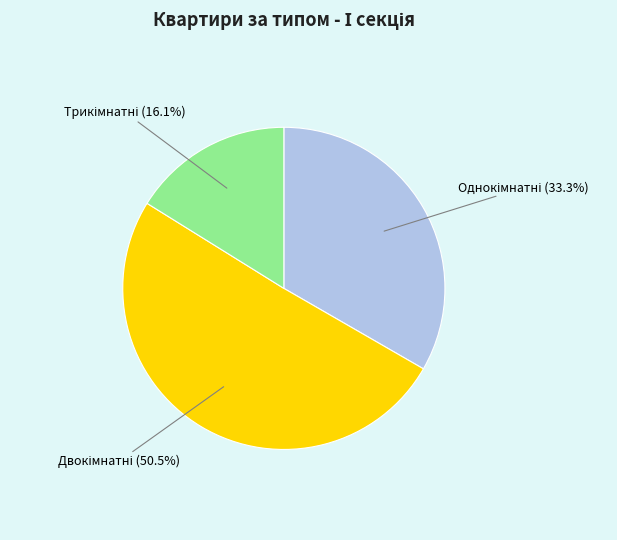

Does any single category account for the majority?

Yes